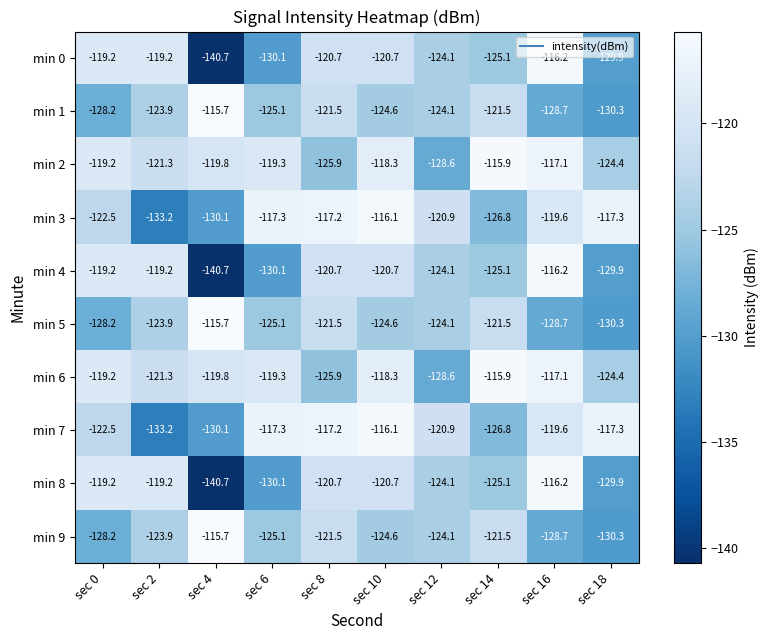

Where does the min 7 series first go above -119?

sec 6